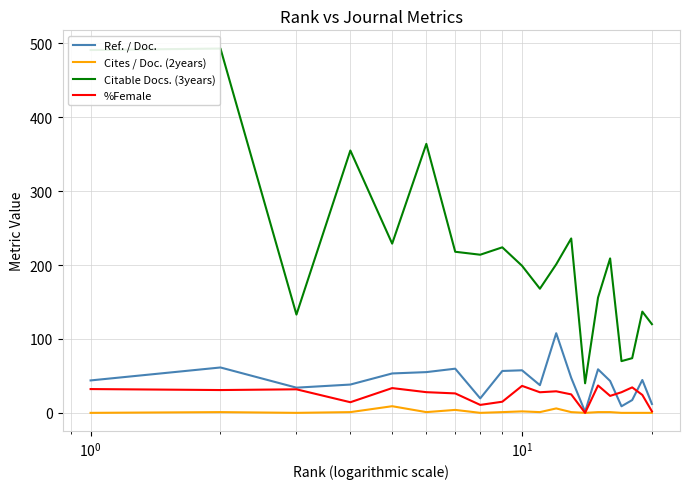

What is the maximum value for %Female?

37.1